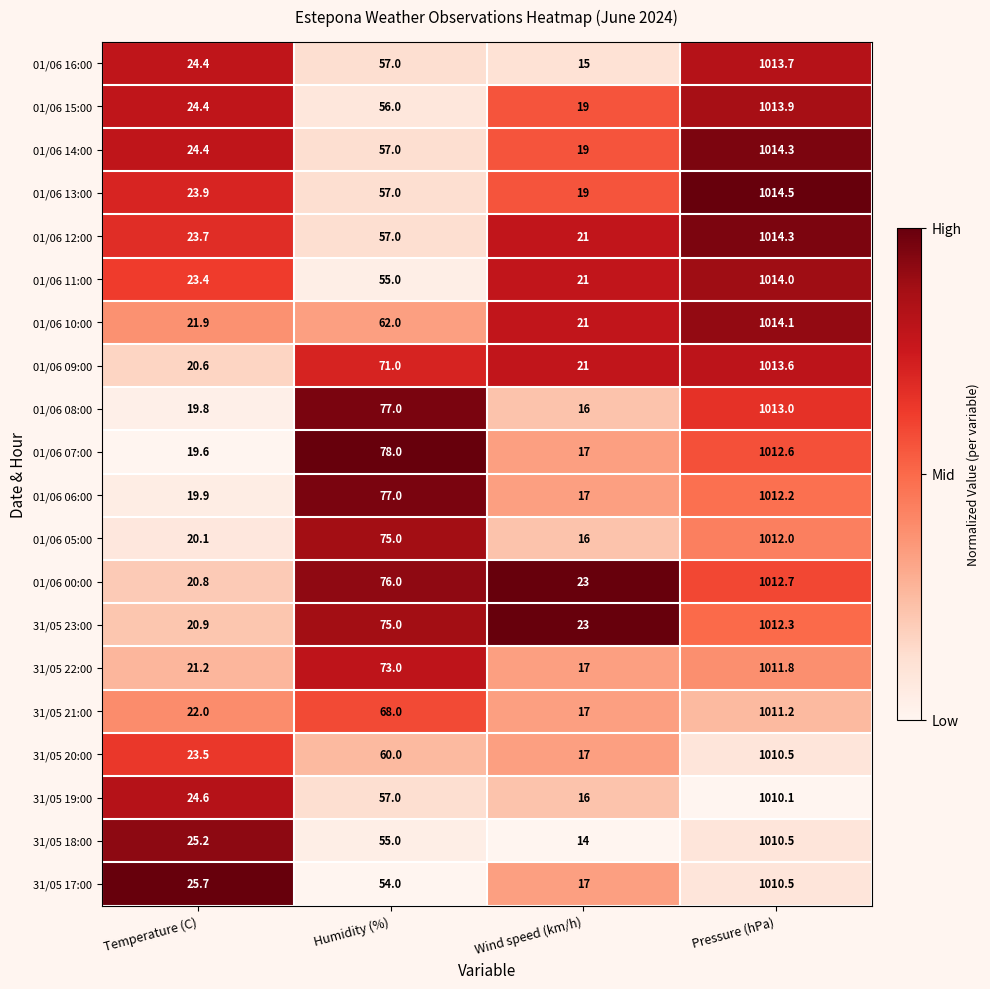

At which label is 01/06 14:00 closest to 516?

Humidity (%)